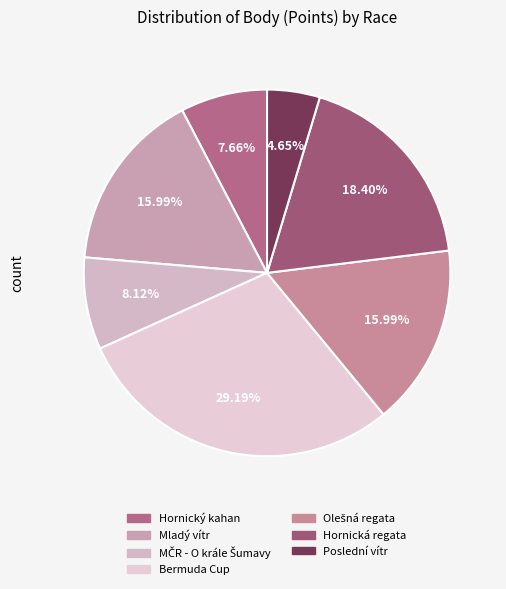

To the nearest percent, what is the difference between the largest and smallest slice percentages?

25%